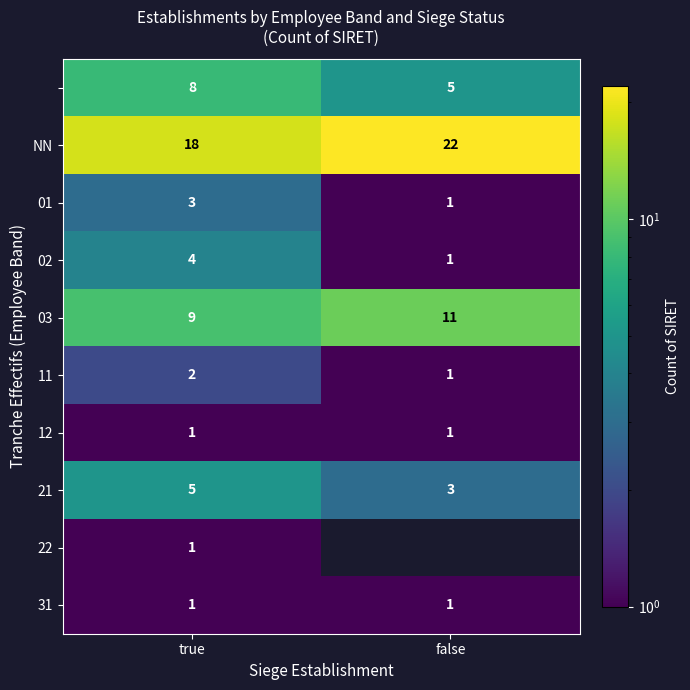

What is the smallest value displayed?

1.0